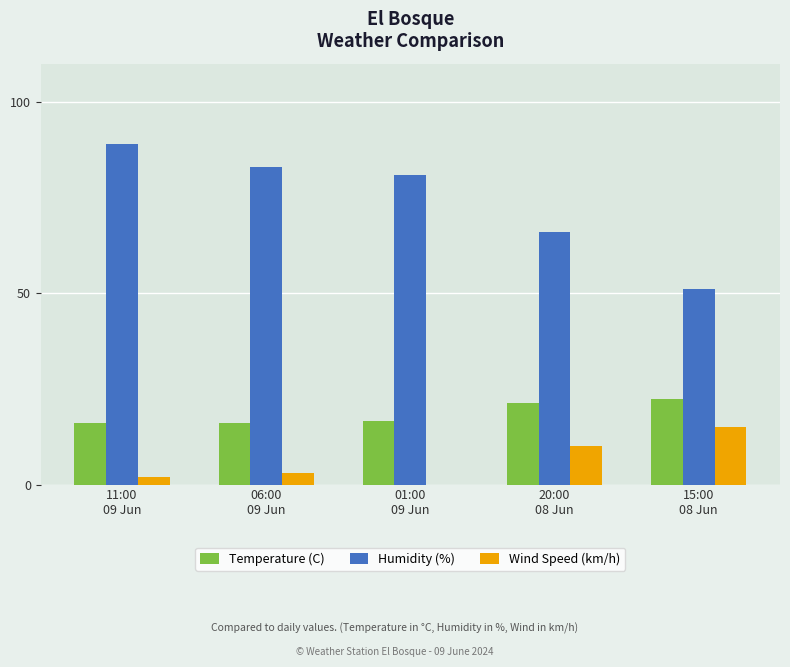

What is the sum of all Humidity (%) values?

370.0